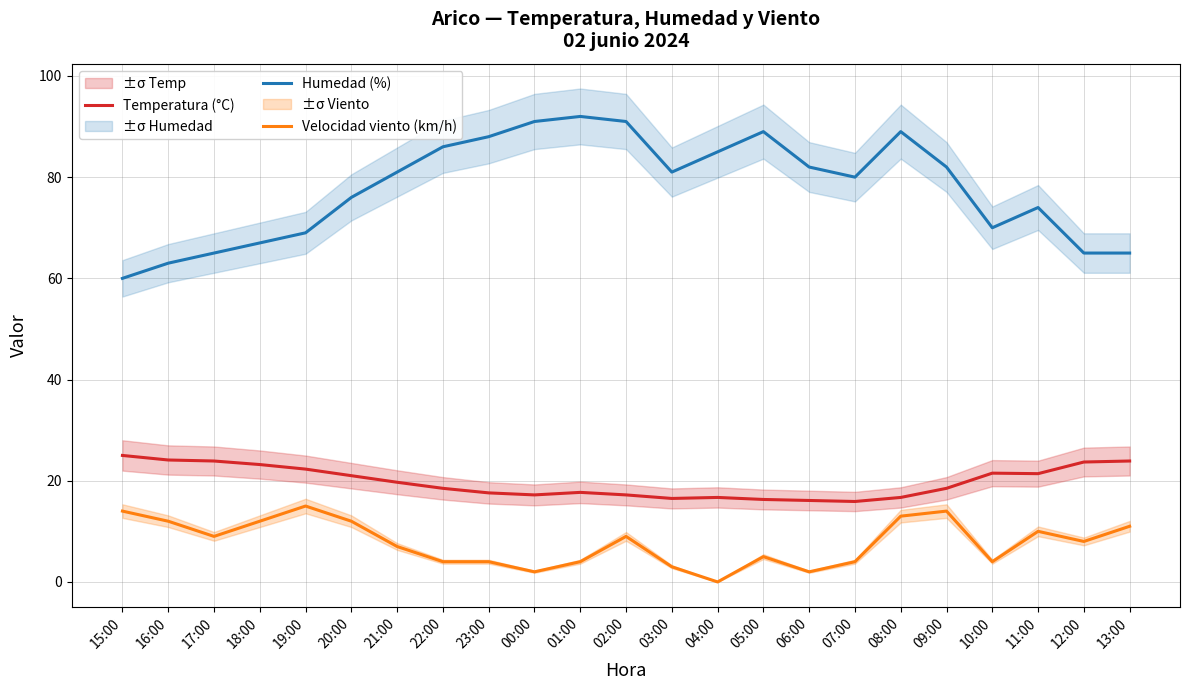

What is the sum of all Temperatura (°C) values?

454.6